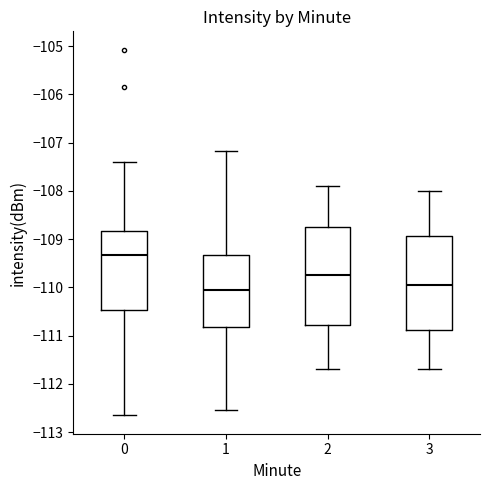

Reading left to right, transcribe this box plot: for each box, give where its median line is, the range the box spans, and where its two whiskers end, as read against the y-axis. The values are not printed on the chart, so give them approximately, as read against the axis.

0: median -109.3, box -110.5 to -108.8, whiskers -112.7 to -107.4
1: median -110.0, box -110.8 to -109.3, whiskers -112.5 to -107.2
2: median -109.7, box -110.8 to -108.7, whiskers -111.7 to -107.9
3: median -109.9, box -110.9 to -108.9, whiskers -111.7 to -108.0